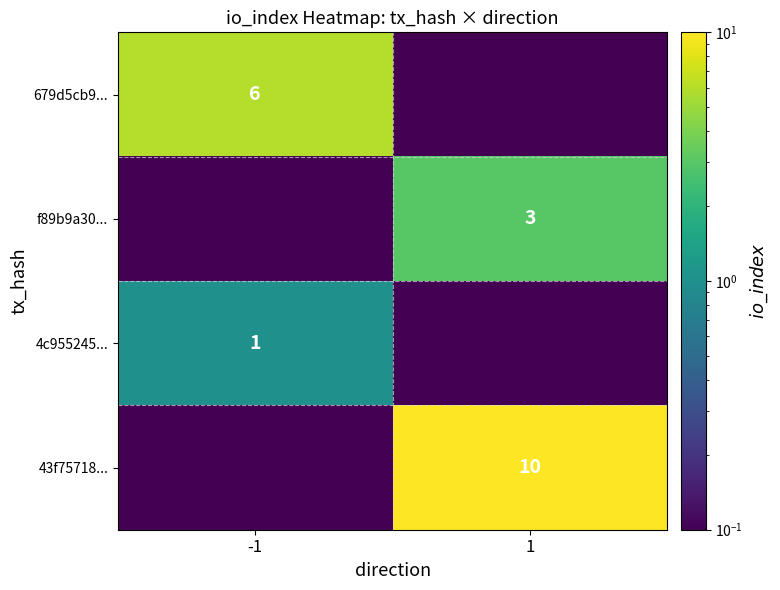

How many values in the 679d5cb9... series are below 6?

1